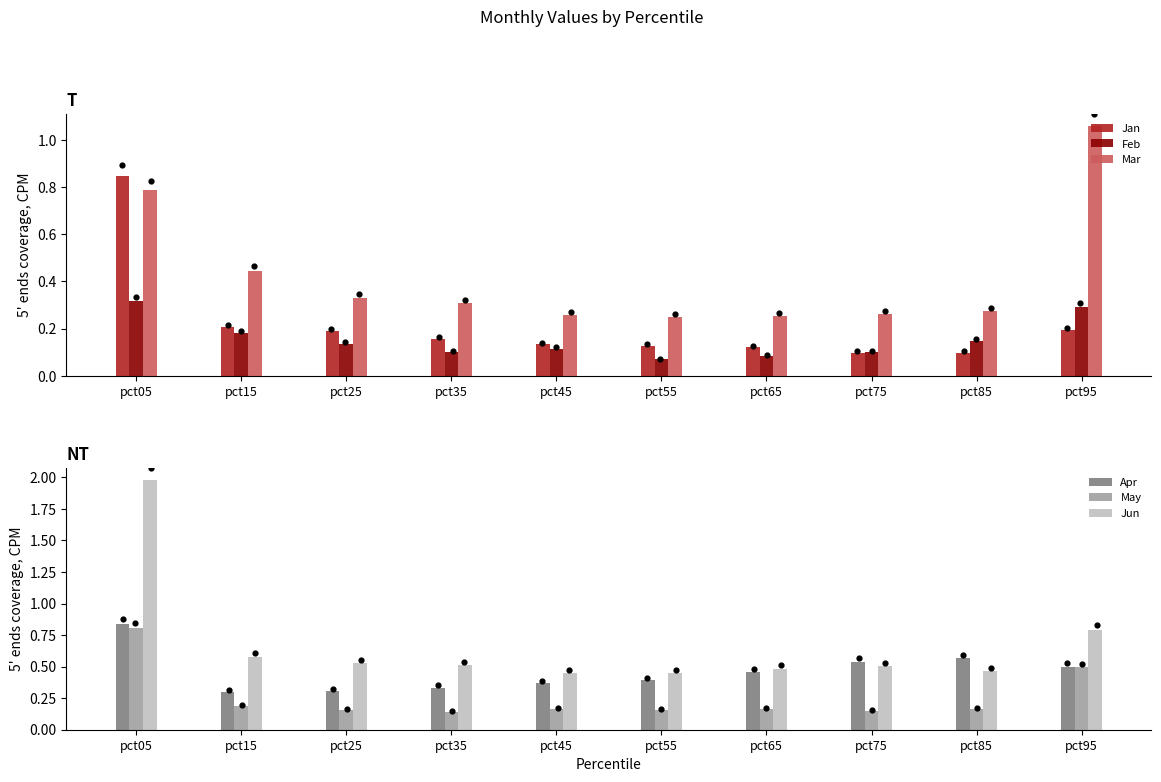

What are all the series names shown in the legend?

Jan, Feb, Mar, Apr, May, Jun